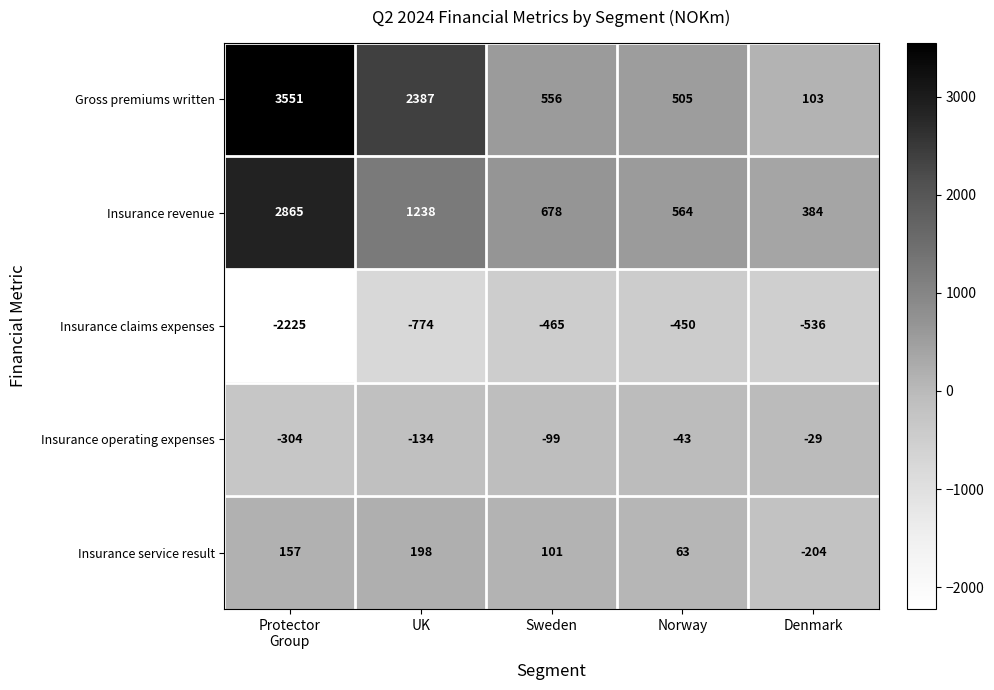

What is the maximum value for Gross premiums written?

3551